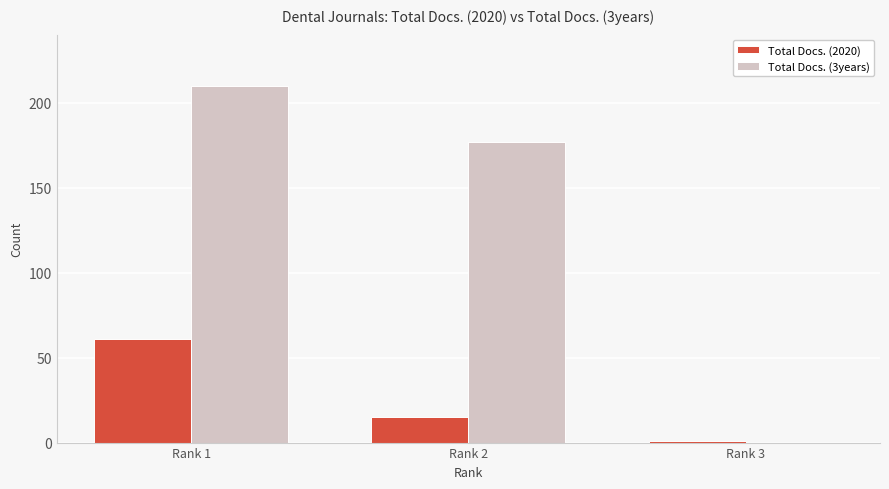

True or false: Total Docs. (3years) has a value of 210 at Rank 1.

True